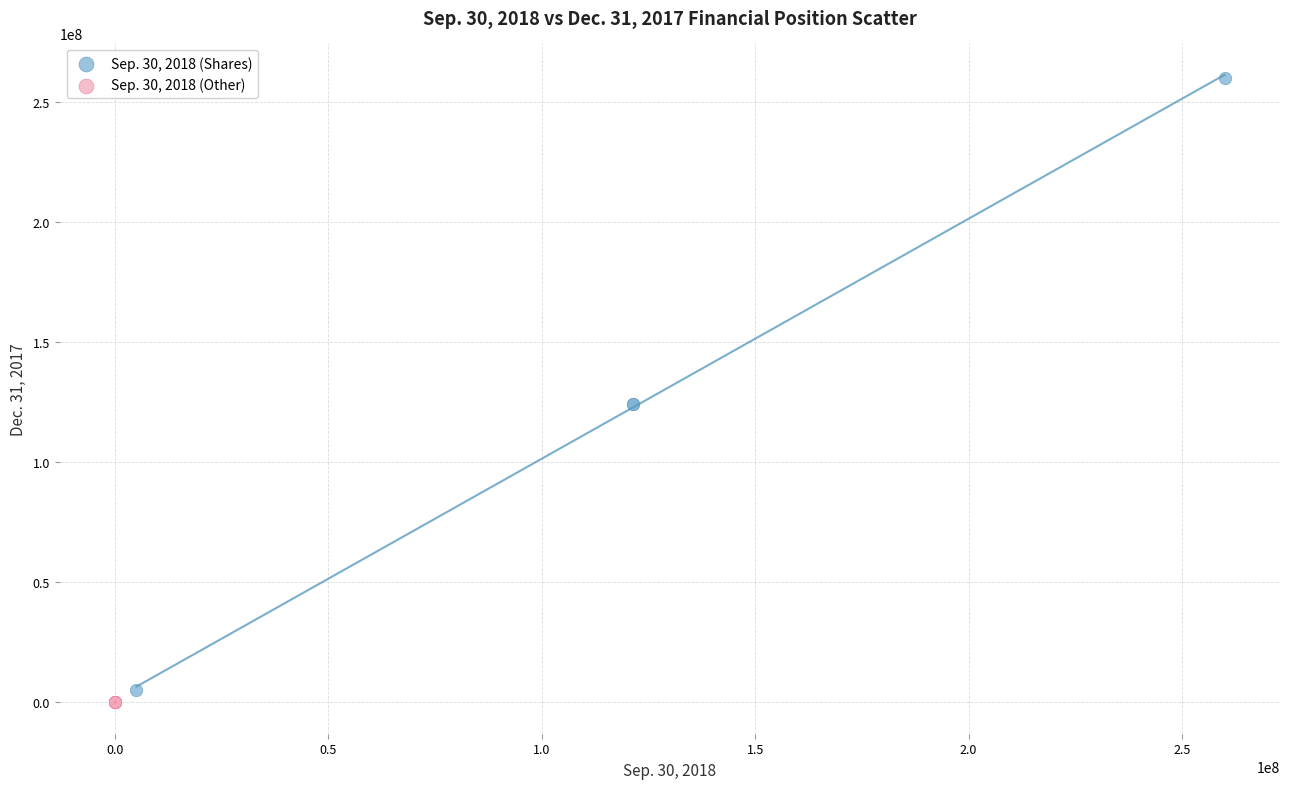

Which series reaches the minimum Y coordinate?

Sep. 30, 2018 (Other)